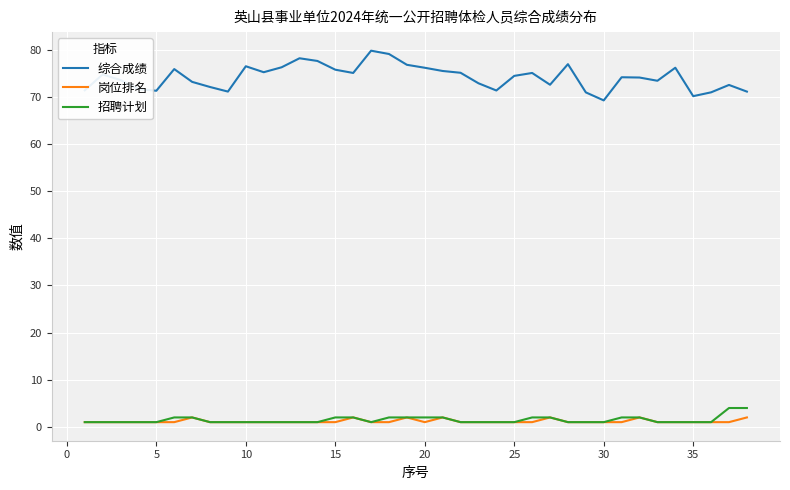

True or false: 岗位排名 has more than 2 interior local peaks.

True